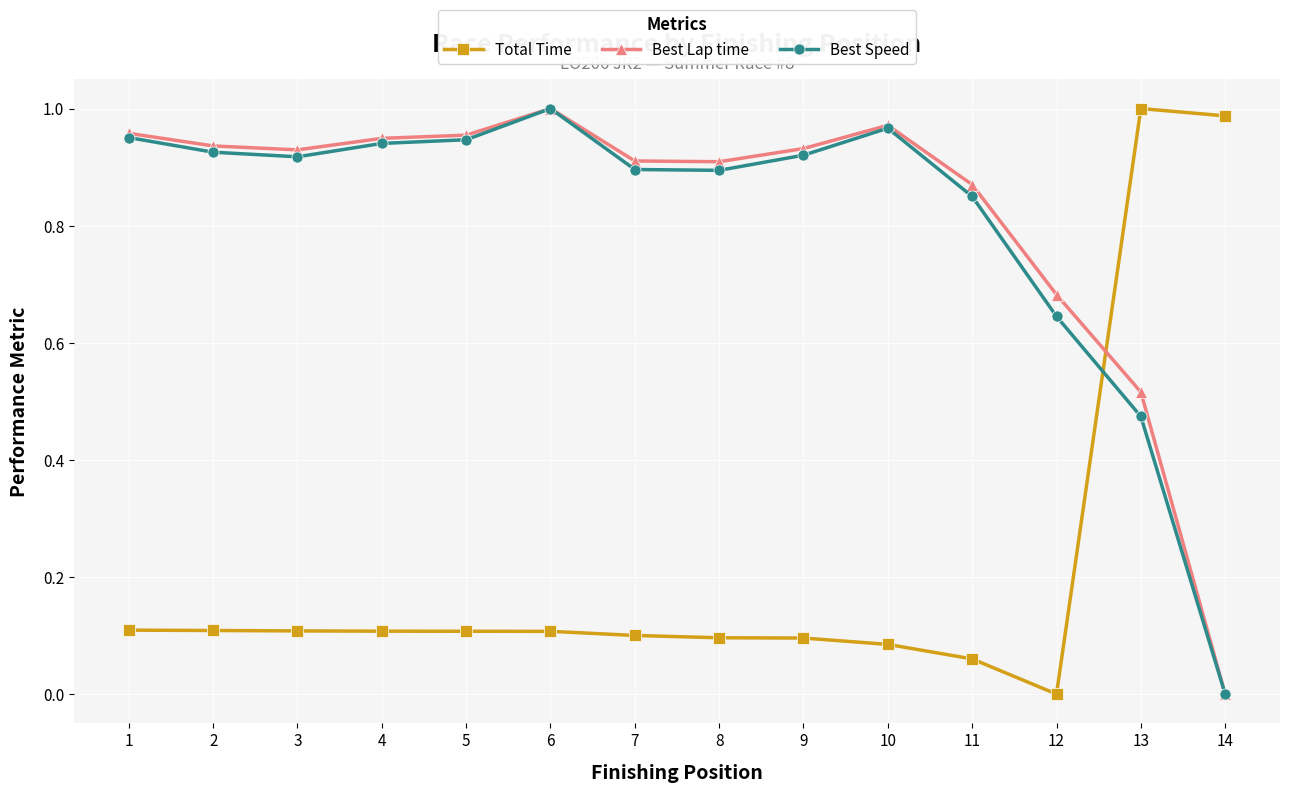

Is it true that Best Lap time equals 0.5 at 3?

False